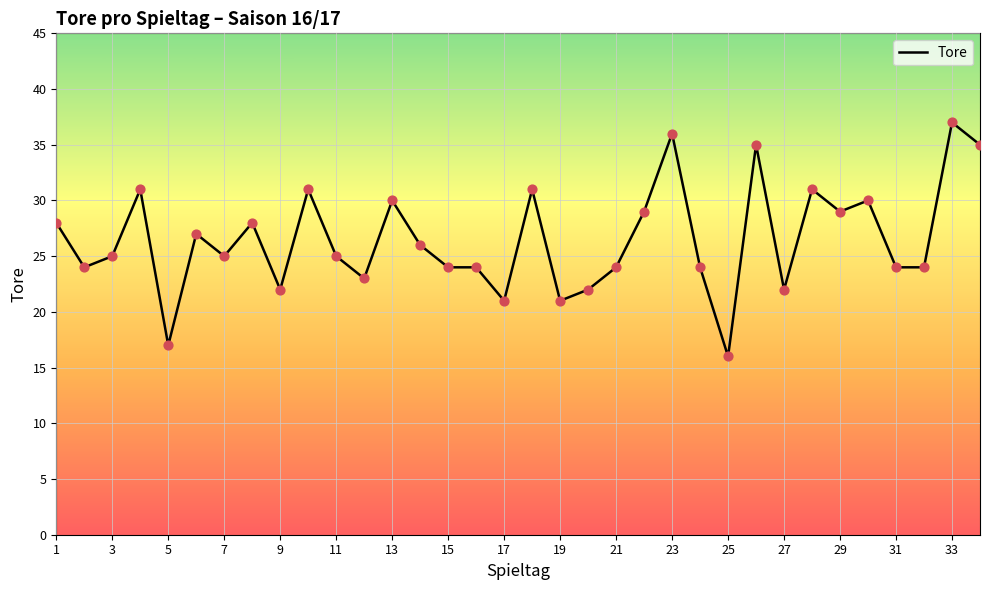

What is the greatest value displayed?

37